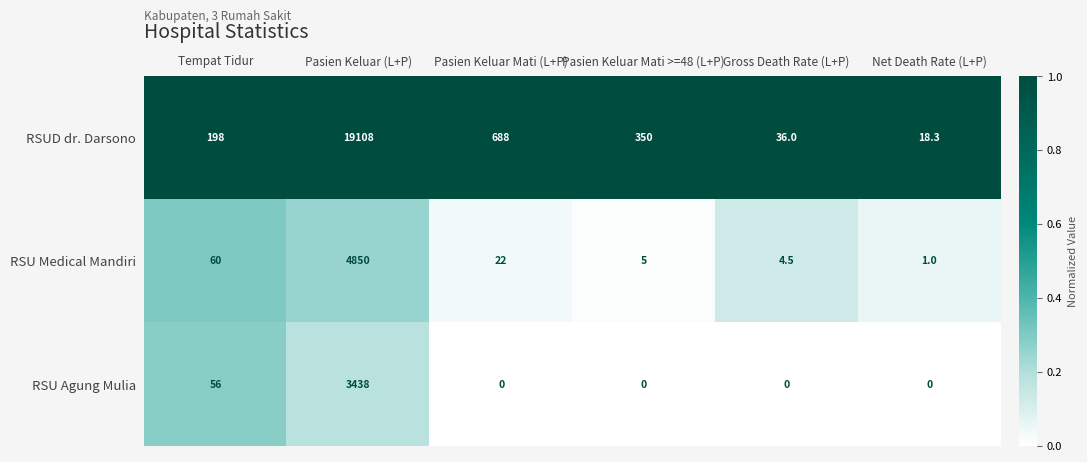

How many series are shown in this chart?

3